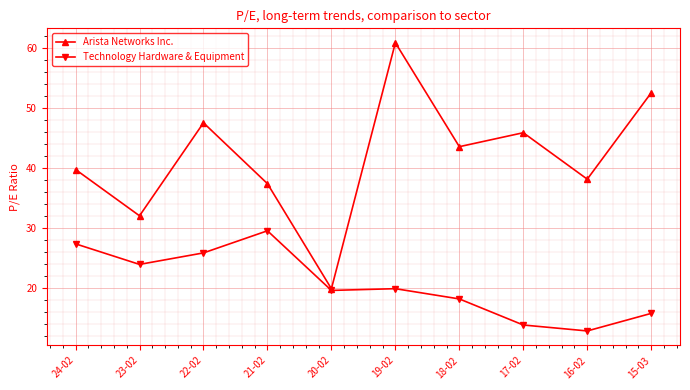

Rank the series by their average value, from lowest to highest.

Technology Hardware & Equipment, Arista Networks Inc.